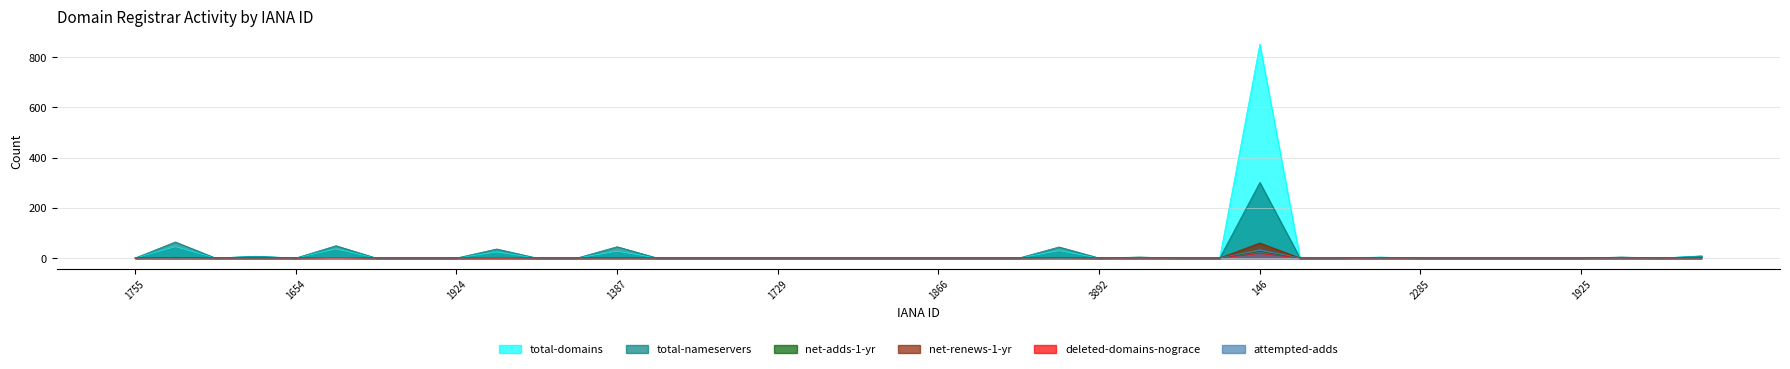

At which category does net-renews-1-yr reach its first local peak?

463